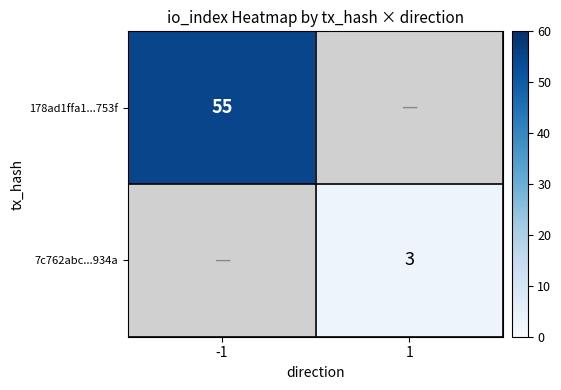

Is it true that 178ad1ffa1...753f equals 55 at -1?

True